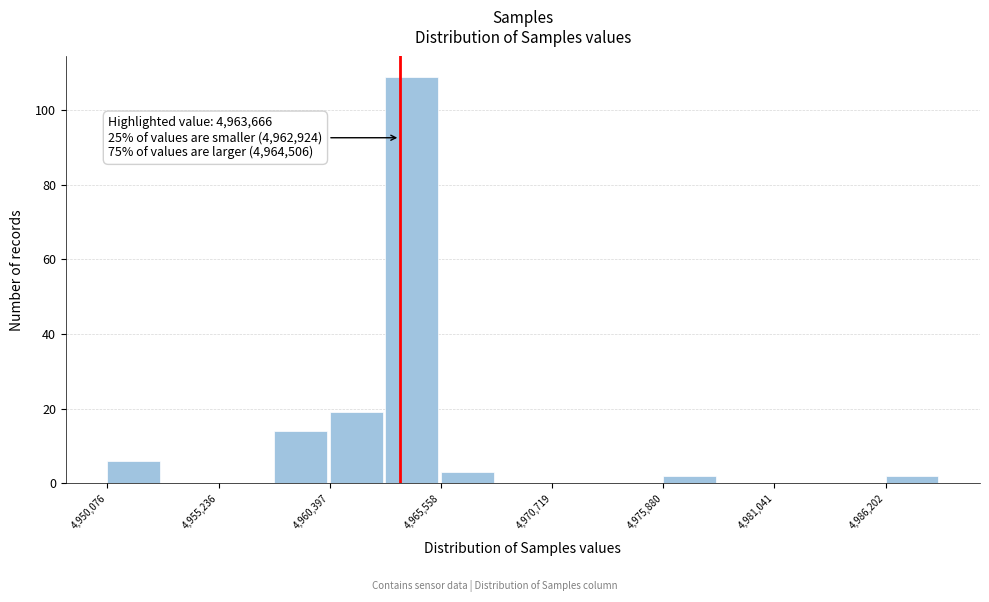

Read against the x-axis, roughly where is the centre of the tallest bar?

4964000